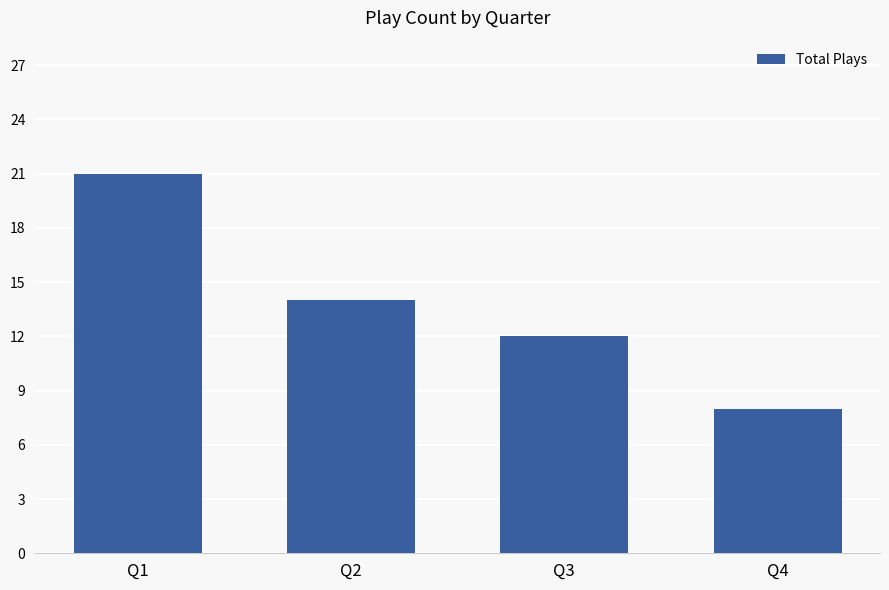

What is the change in value from Q2 to Q3?

-2